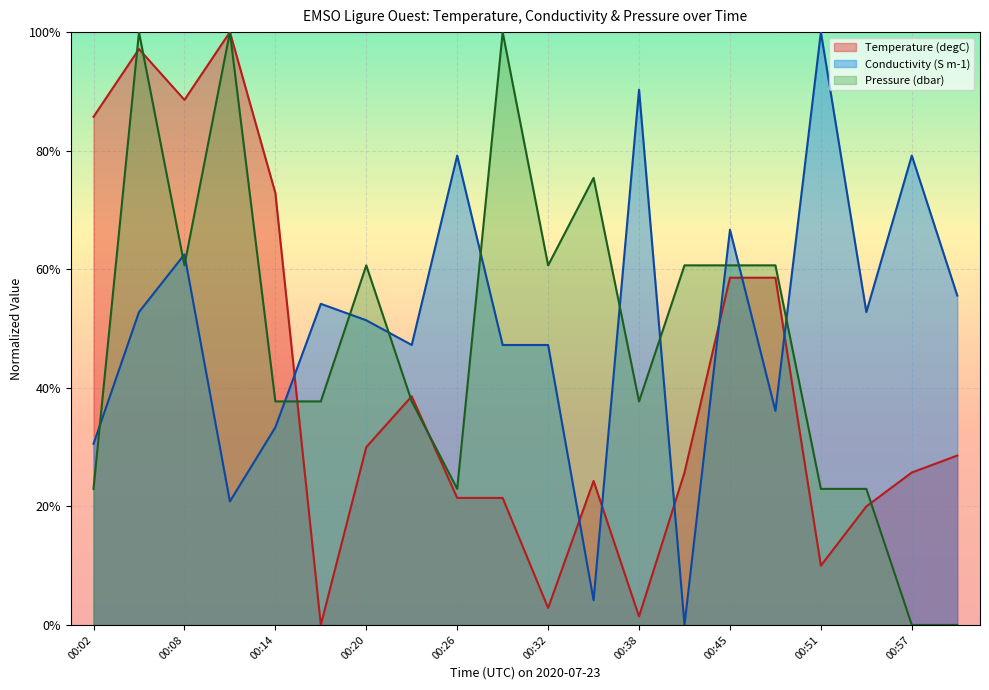

Rank the categories by Pressure (dbar) value from highest to lowest.

00:05, 00:11, 00:29, 00:35, 00:08, 00:20, 00:32, 00:41, 00:45, 00:48, 00:14, 00:17, 00:23, 00:38, 00:02, 00:26, 00:51, 00:54, 00:57, 01:00